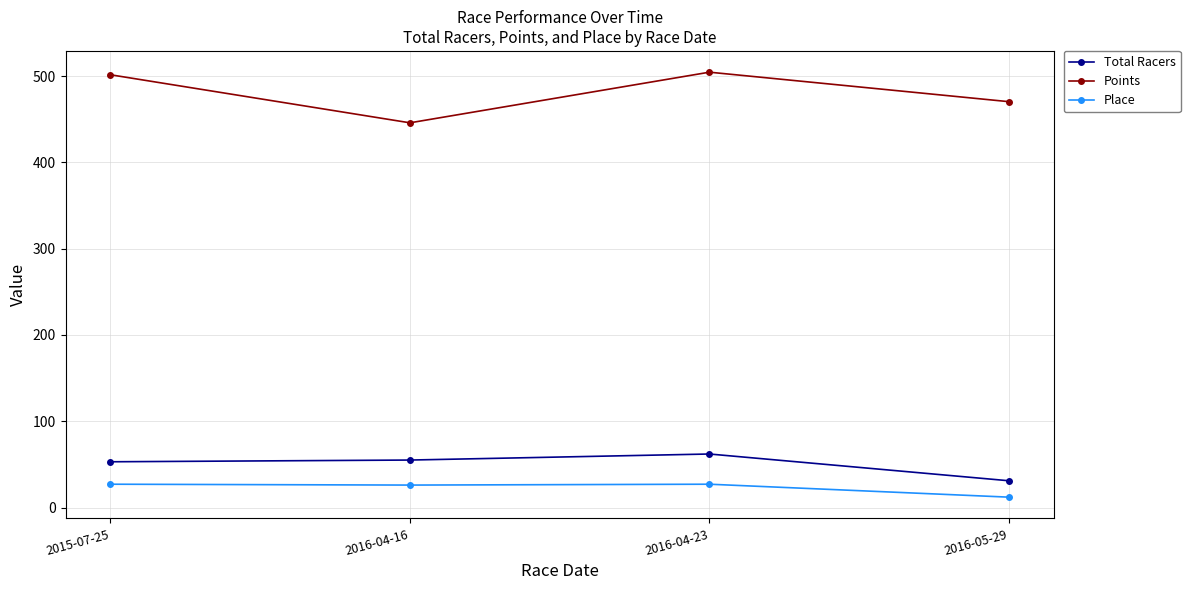

Count the number of categories in the chart.

4